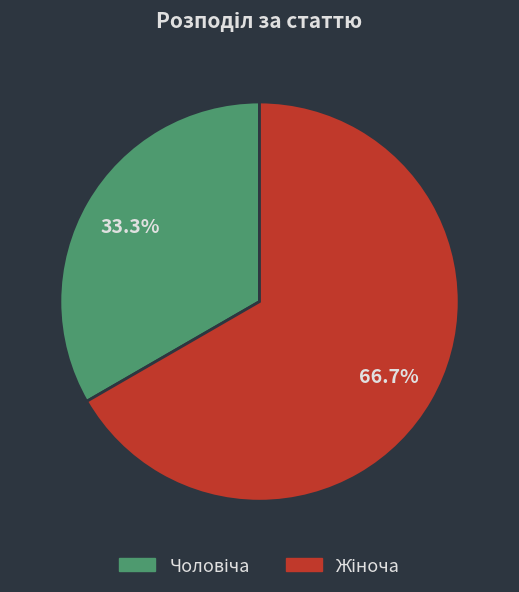

Is there a majority slice in this chart?

Yes